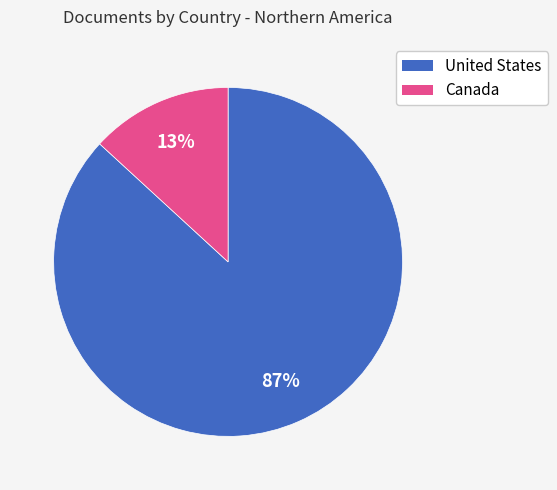

To the nearest percent, what is the difference between the United States and Canada slice percentages?

74%